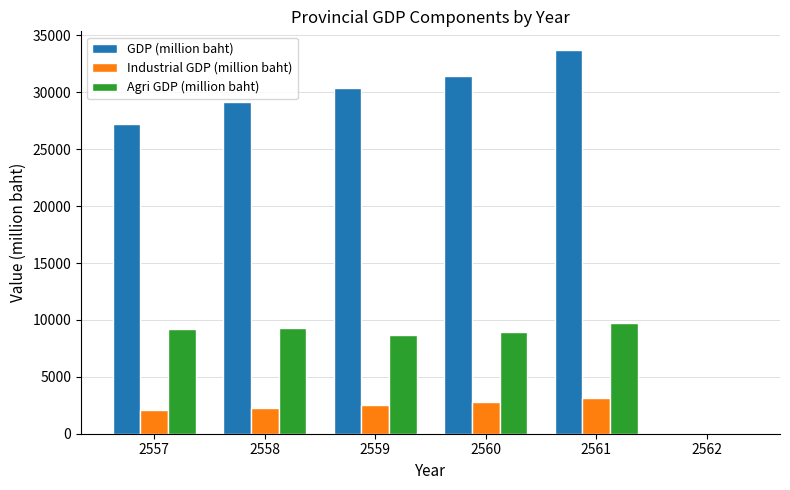

How many groups of bars are there?

6